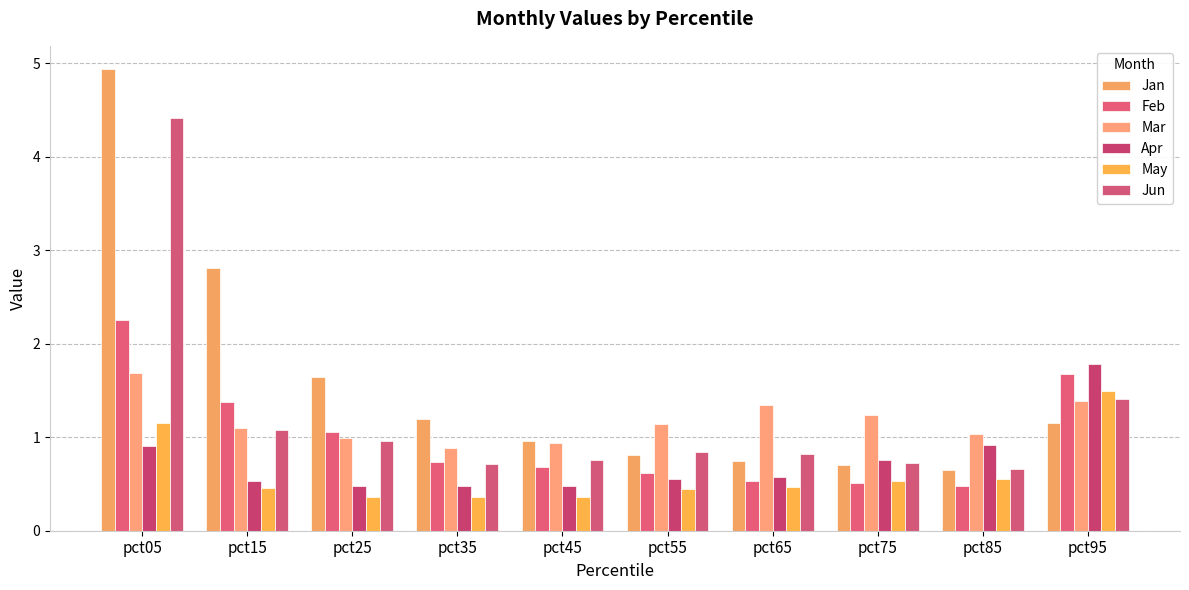

Which series has the largest total across all categories?

Jan